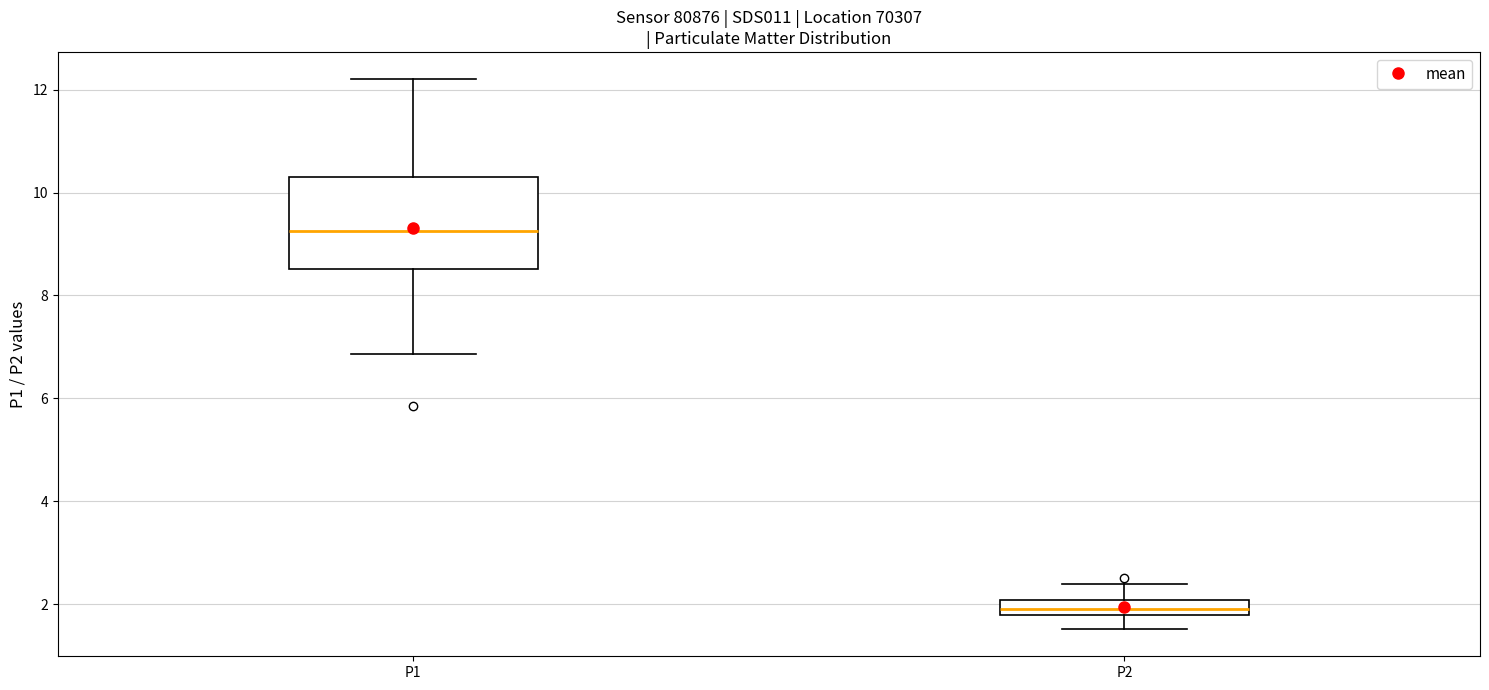

Which box's median line is the highest?

P1